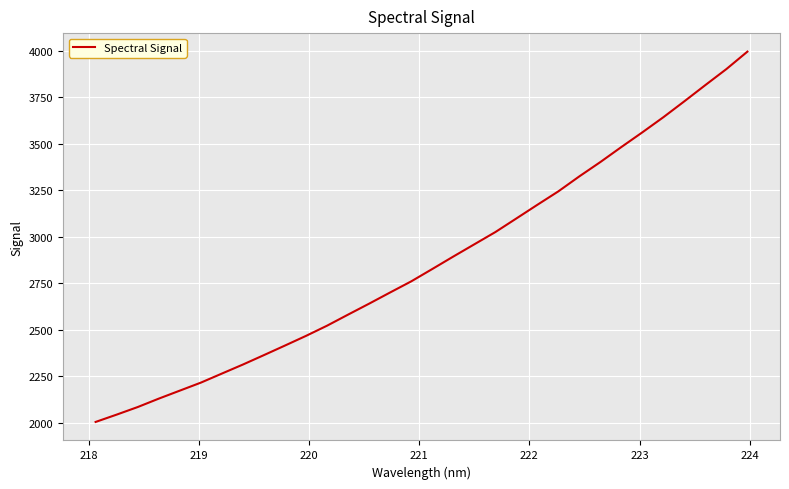

What is the minimum value shown in the chart?

2005.4